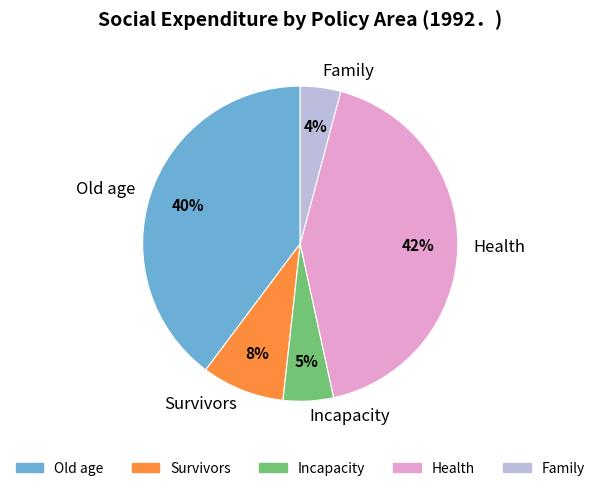

Does Incapacity represent more than half of the total?

No